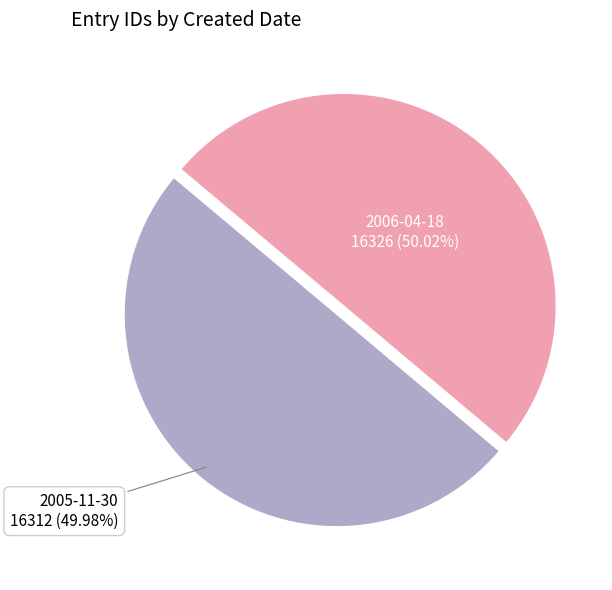

Is there a majority slice in this chart?

Yes